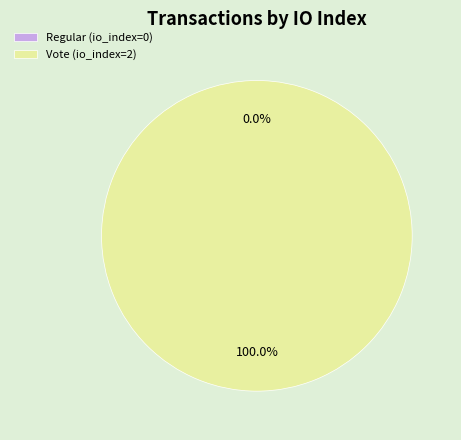

What is the largest slice in the pie chart?

Vote (io_index=2)